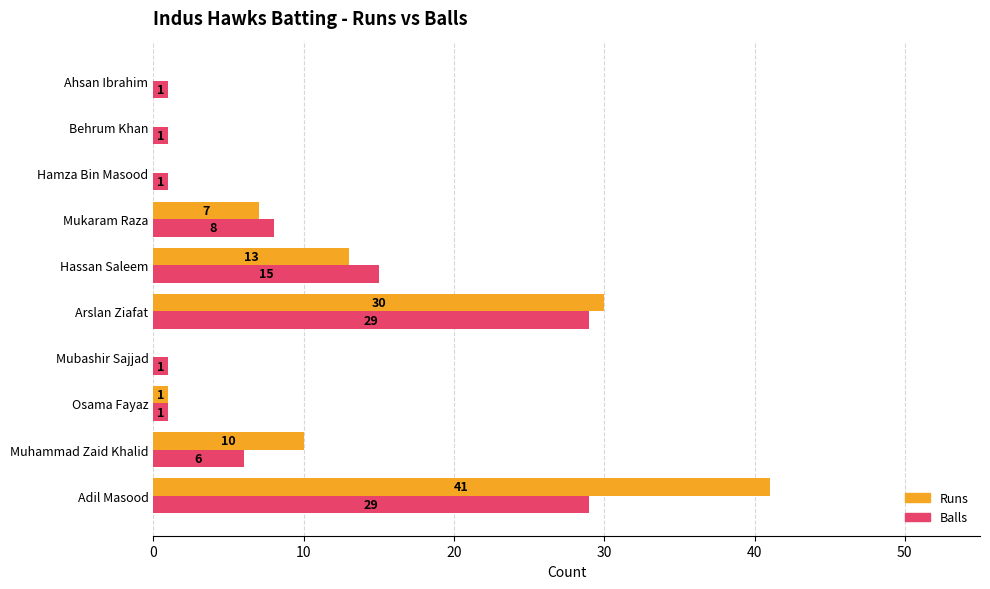

Which series has the largest total across all categories?

Runs